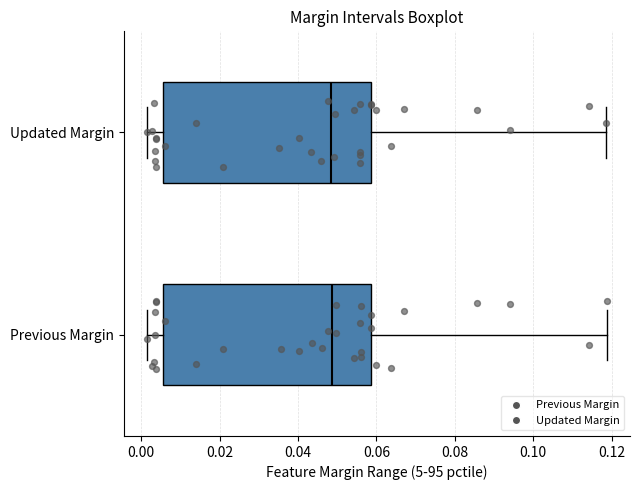

Reading bottom to top, read every box against the x-axis: the position of its median line, the range the box covers, and the ends of its whiskers. The values are not printed on the chart, so give them approximately, as read against the axis.

Previous Margin: median 0.048, box 0.006 to 0.058, whiskers 0.002 to 0.118
Updated Margin: median 0.048, box 0.006 to 0.058, whiskers 0.002 to 0.118